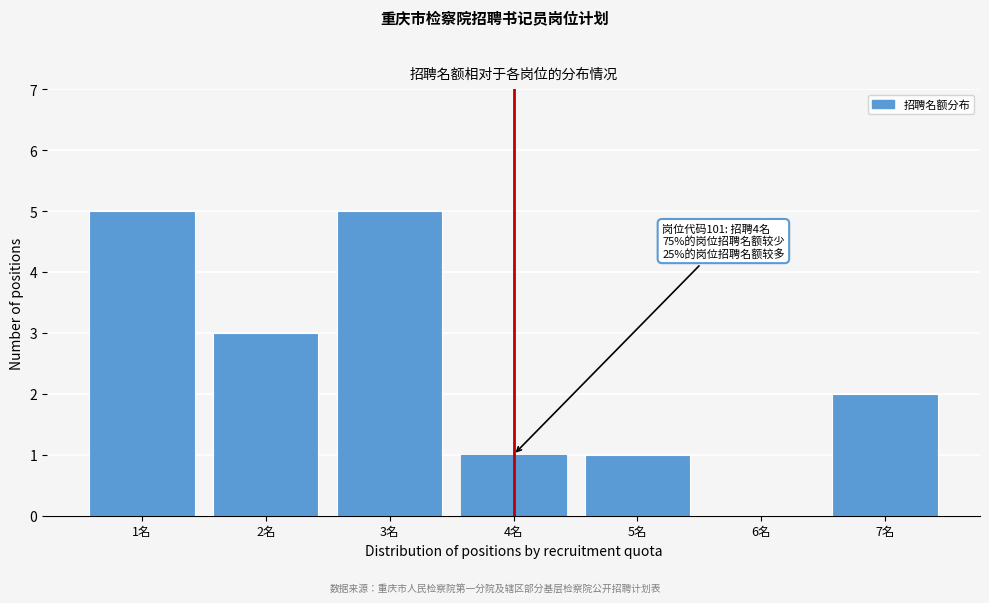

Reading left to right, list all the values displayed in this chart.

1名=5	2名=3	3名=5	4名=1	5名=1	6名=0	7名=2